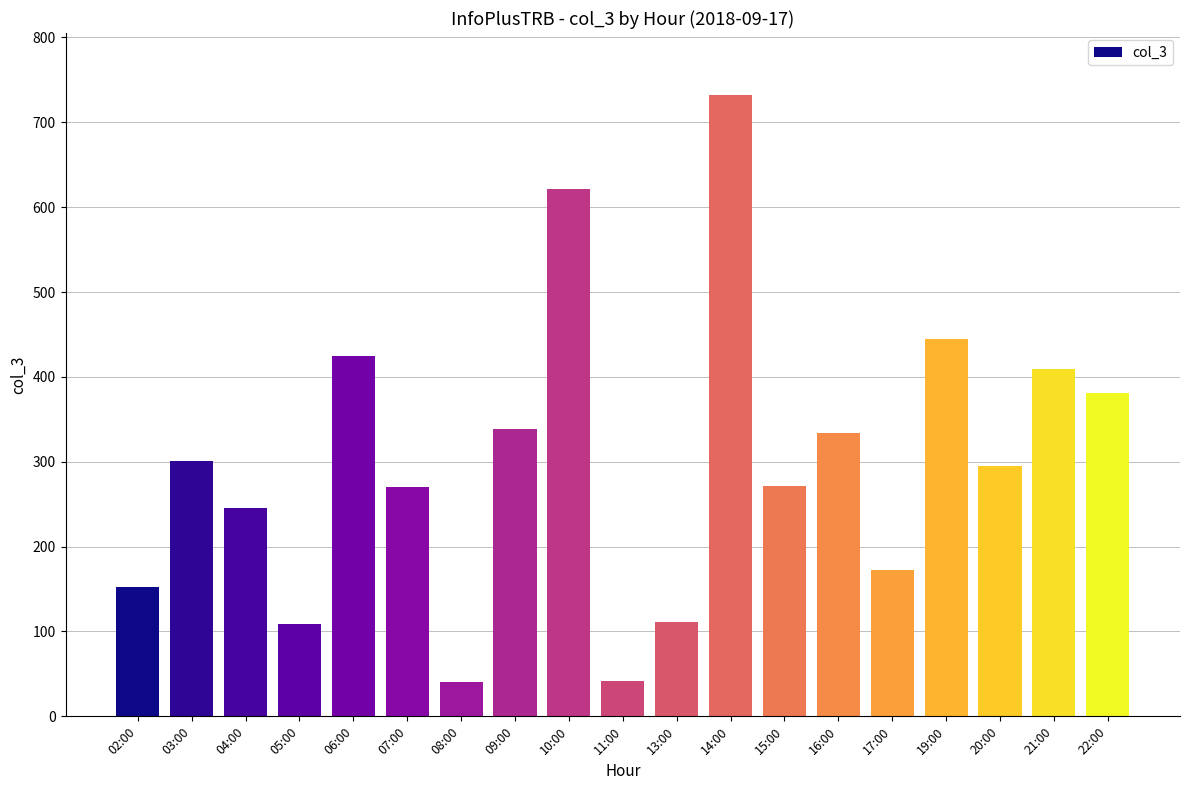

The chart shows a value of 525 at 09:00. True or false?

False